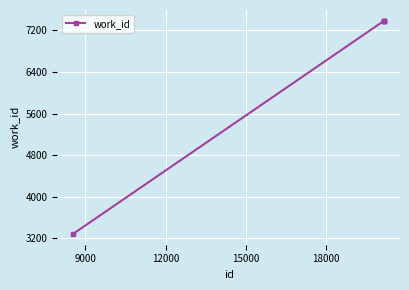

What is the value of the 1st point from the left?

3278